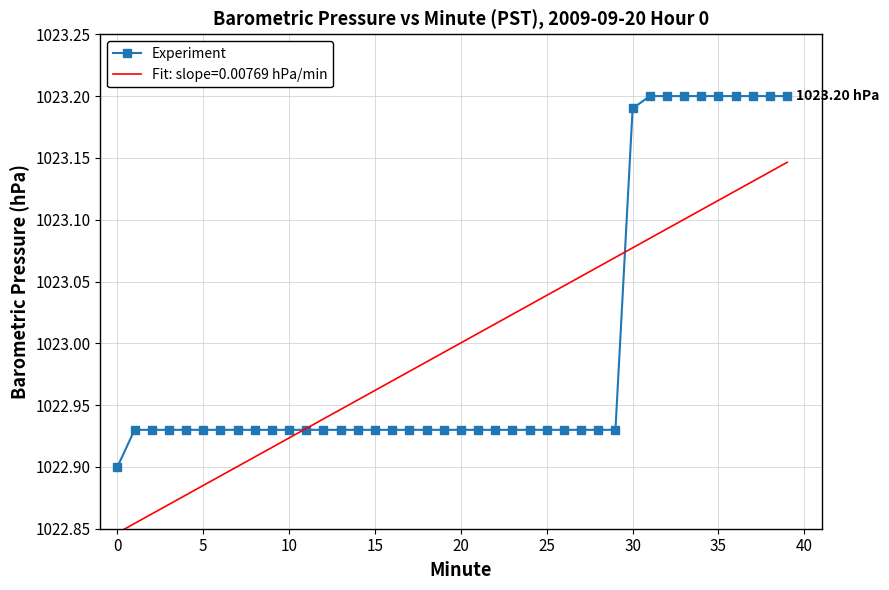

Rank the series by their maximum value, from lowest to highest.

Fit: slope=0.00769 hPa/min, Experiment